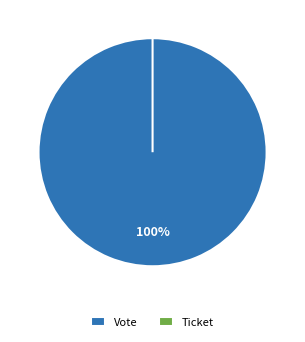

To the nearest percent, what portion does Vote represent?

100%